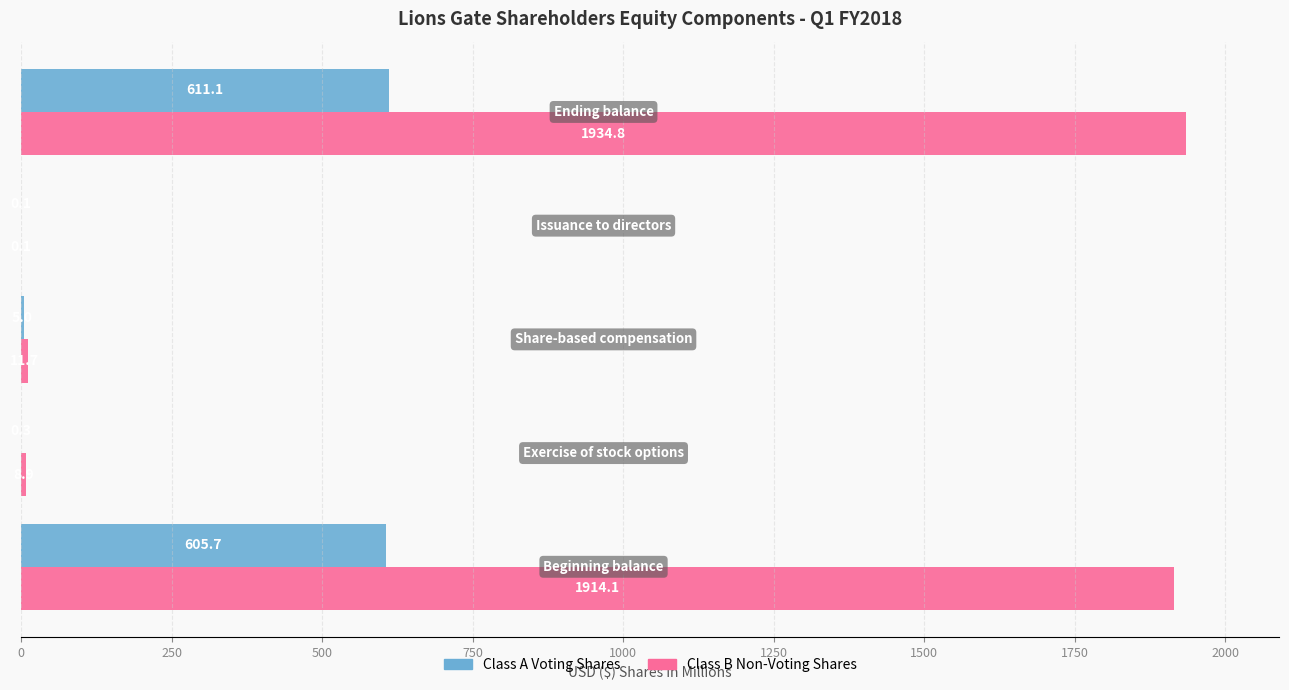

Which series has the largest total across all categories?

Class B Non-Voting Shares